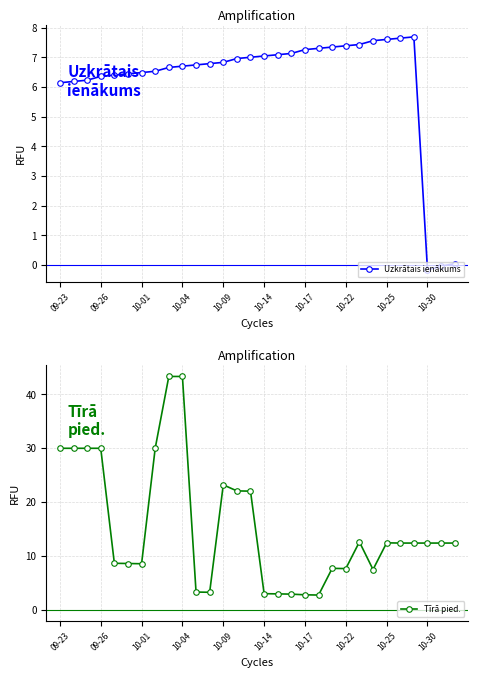

True or false: Tīrā pied. and Uzkrātais ienākums cross at least once.

True